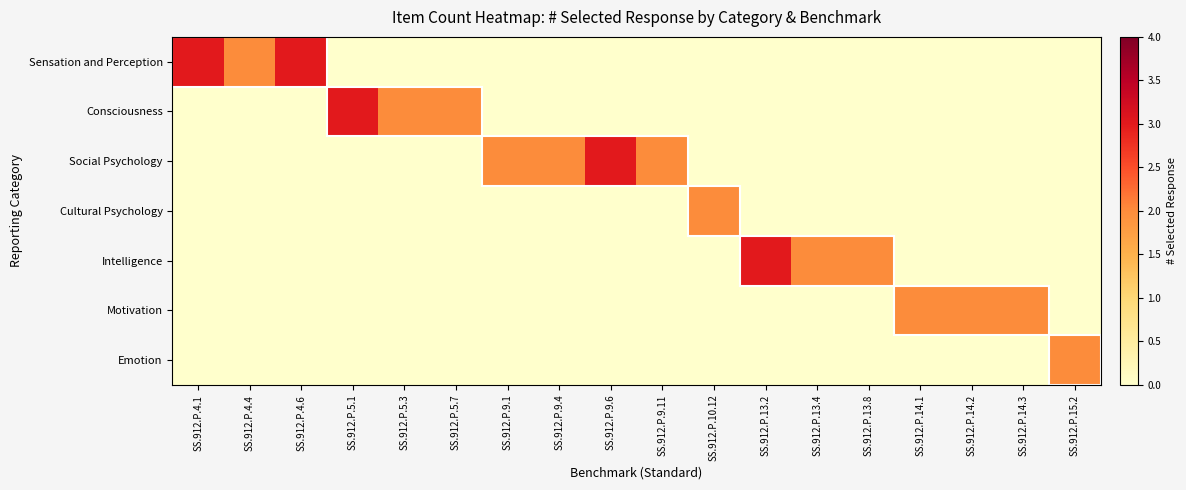

What is the total value across all series at SS.912.P.5.3?

2